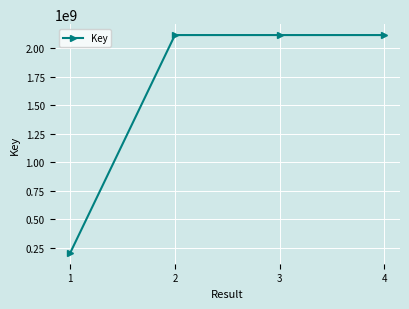

What is the maximum value shown in the chart?

2116882823